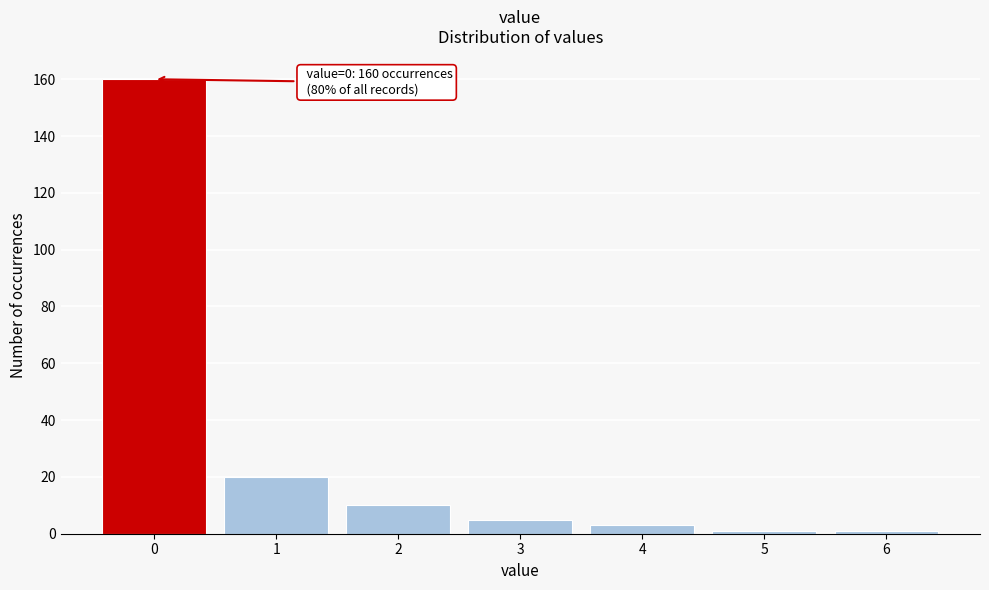

Reading right to left, list all the values displayed in this chart.

1	1	3	5	10	20	160